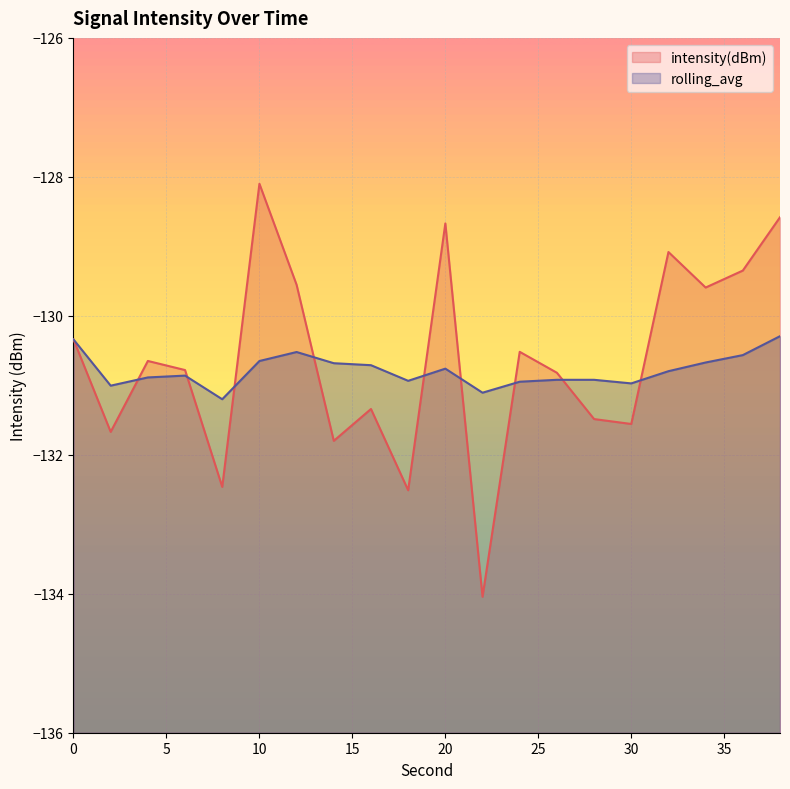

What is the difference between the second highest and minimum values in the intensity(dBm) series?

5.5